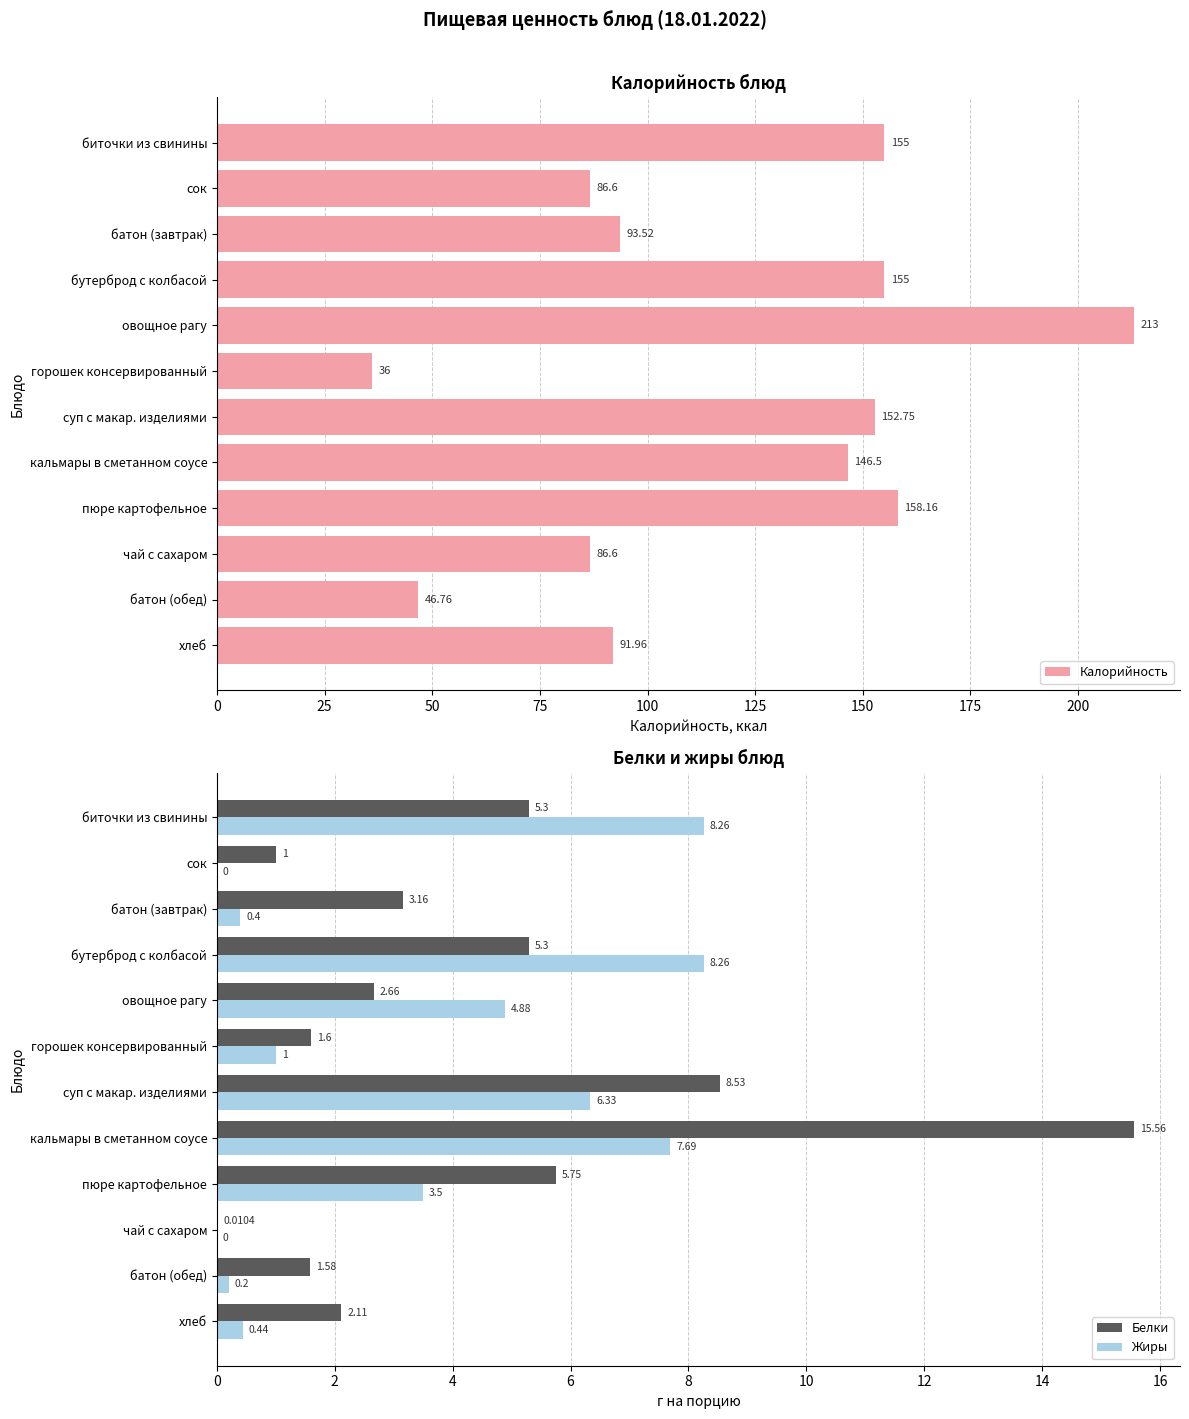

At which label is Жиры closest to 4?

пюре картофельное